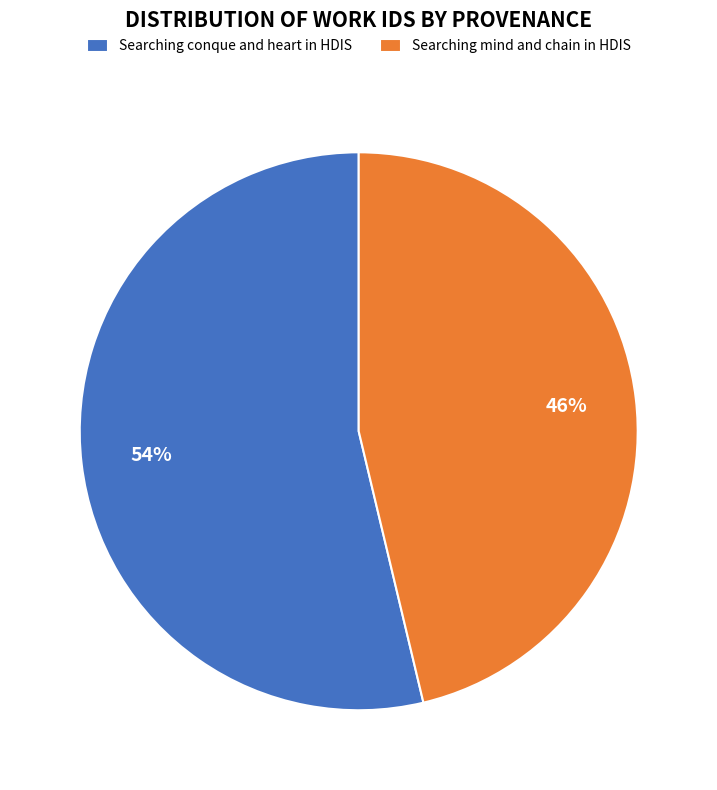

Is it true that Searching mind and chain in HDIS is 32% of the pie?

False